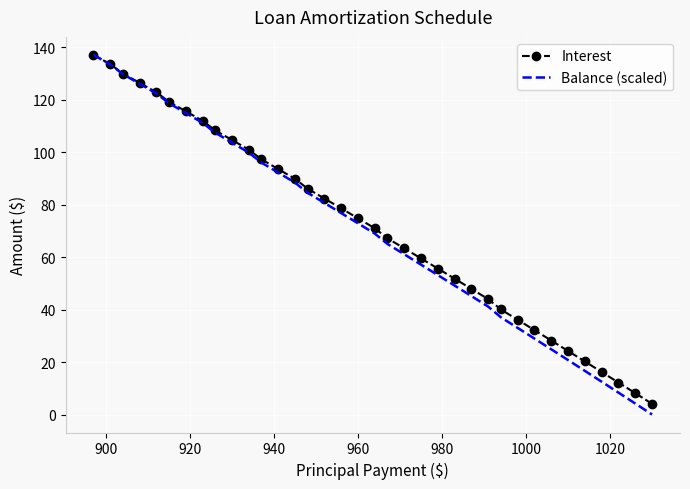

Which series has the largest range (max minus min)?

Balance (scaled)